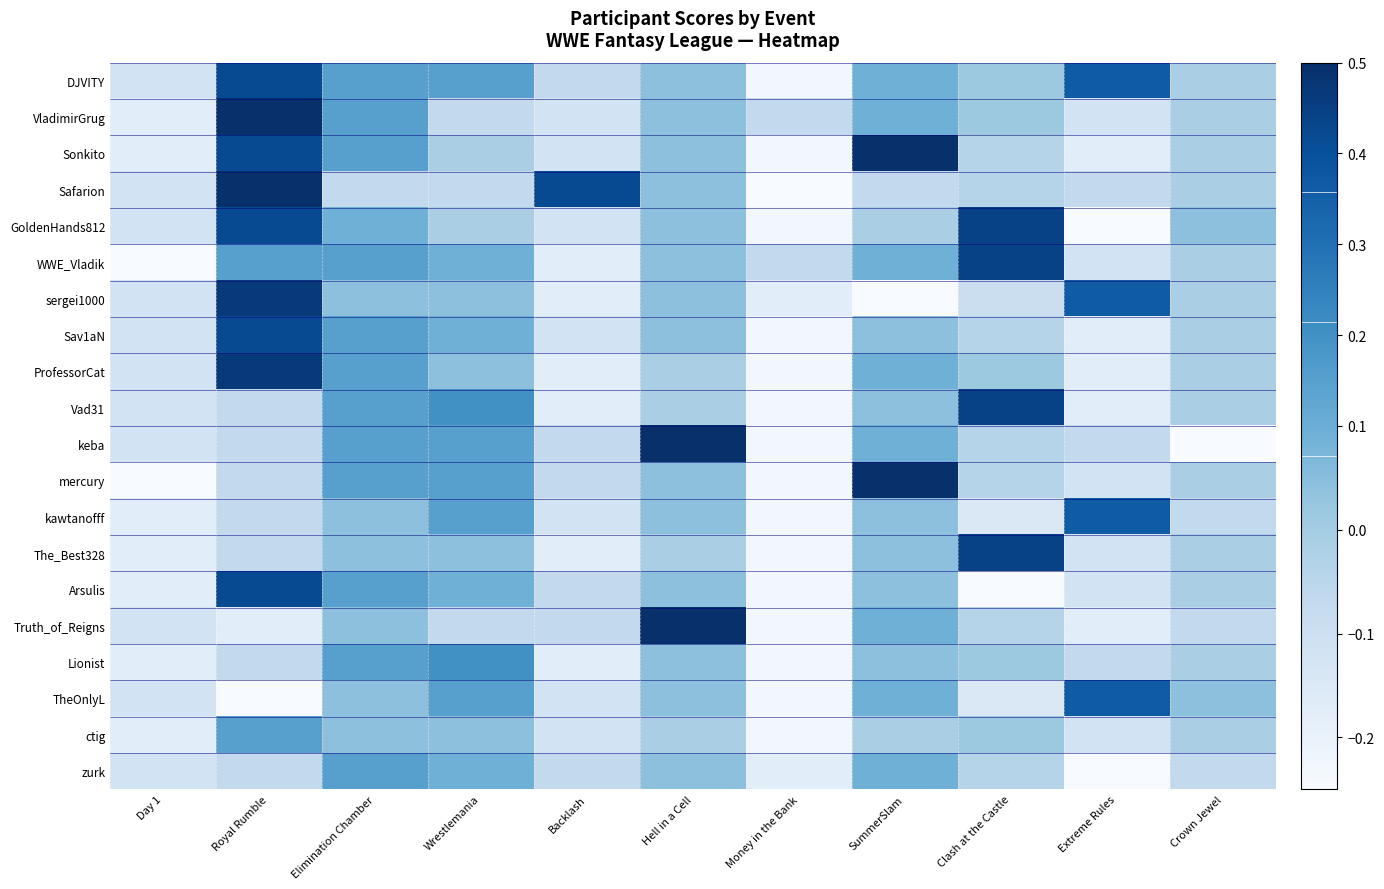

At Backlash, list the series in order from largest to smallest.

Safarion, DJVITY, keba, mercury, Arsulis, Truth_of_Reigns, zurk, VladimirGrug, Sonkito, GoldenHands812, Sav1aN, kawtanofff, TheOnlyL, ctig, WWE_Vladik, sergei1000, ProfessorCat, Vad31, The_Best328, Lionist